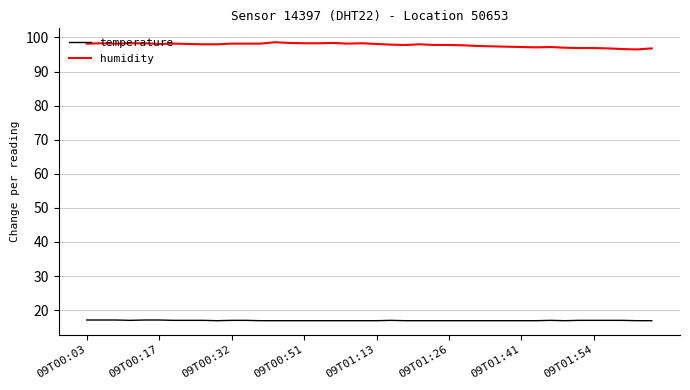

What is the difference between the maximum and minimum values in the humidity series?

2.1